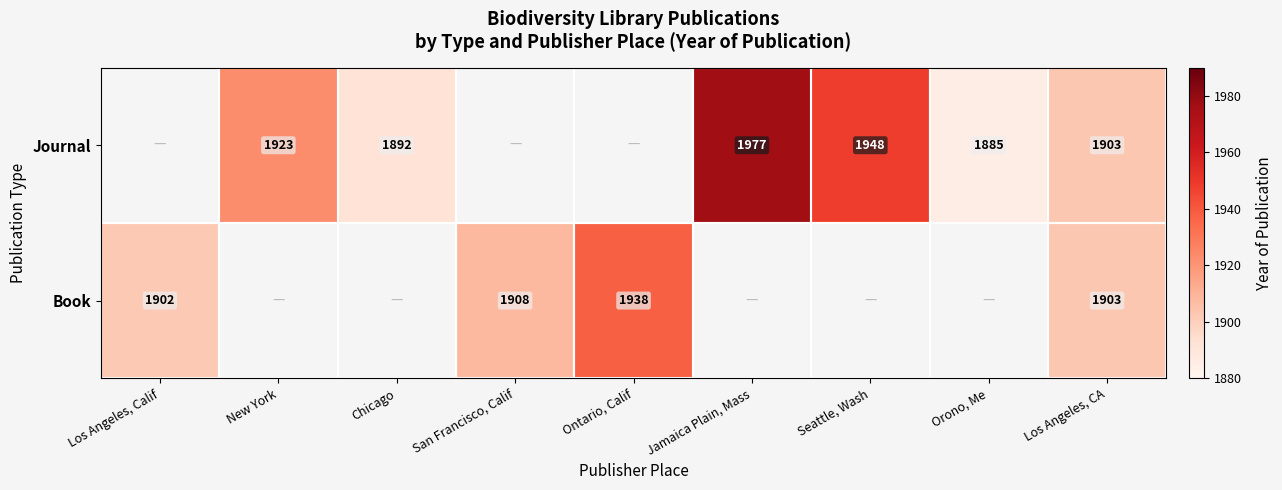

True or false: Journal has a value of 2547 at New York.

False